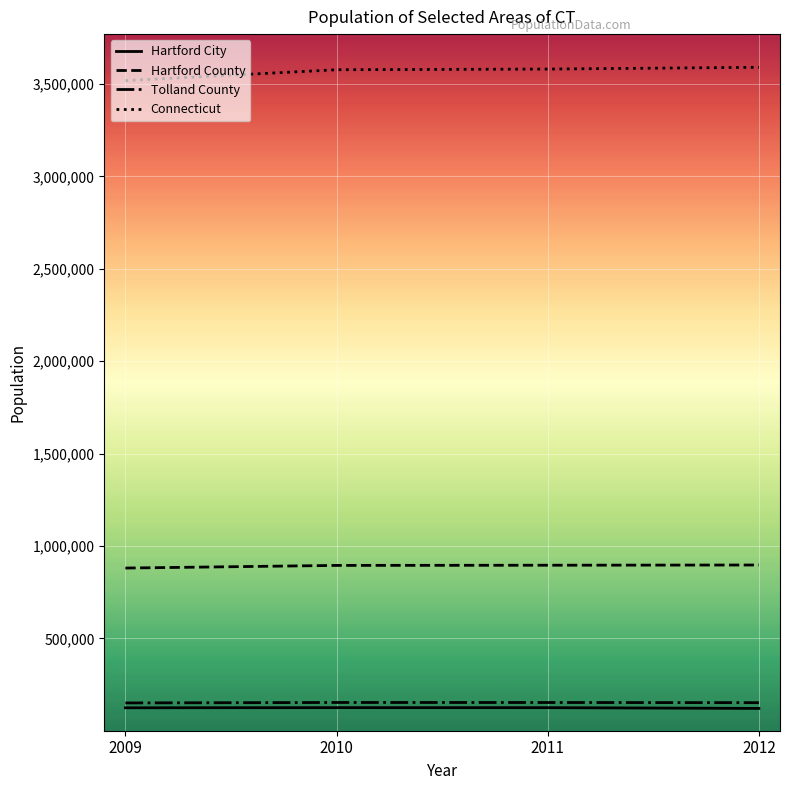

How many lines are shown in the chart?

4